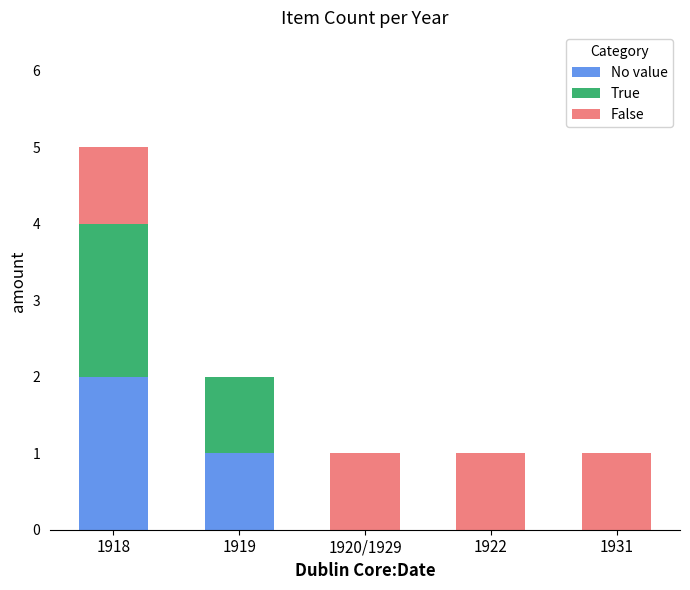

Reading left to right, list the values for the No value series.

1918=2	1919=1	1920/1929=0	1922=0	1931=0